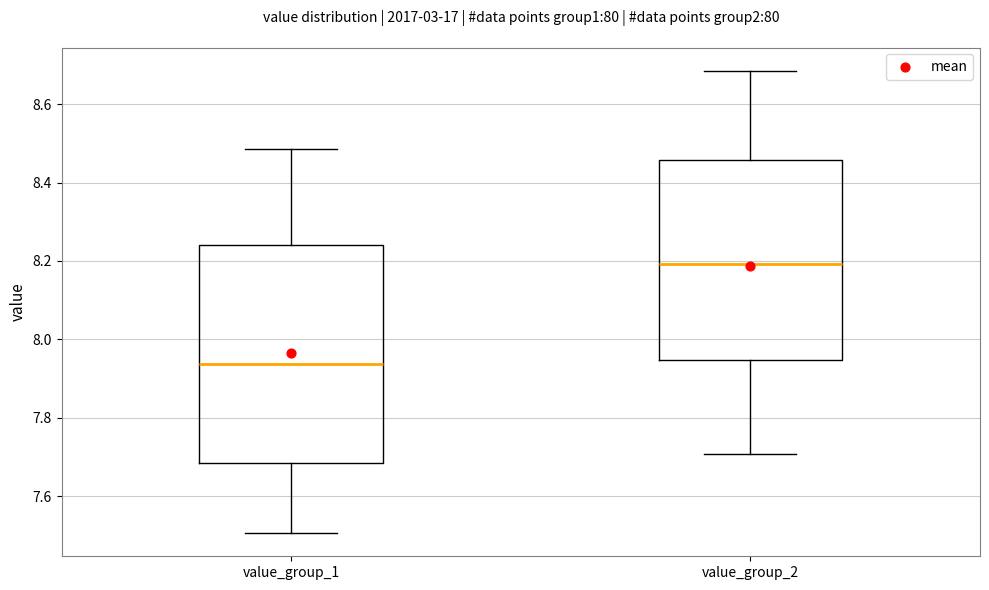

Comparing the boxes themselves (not the whiskers), which one is the tallest?

value_group_1